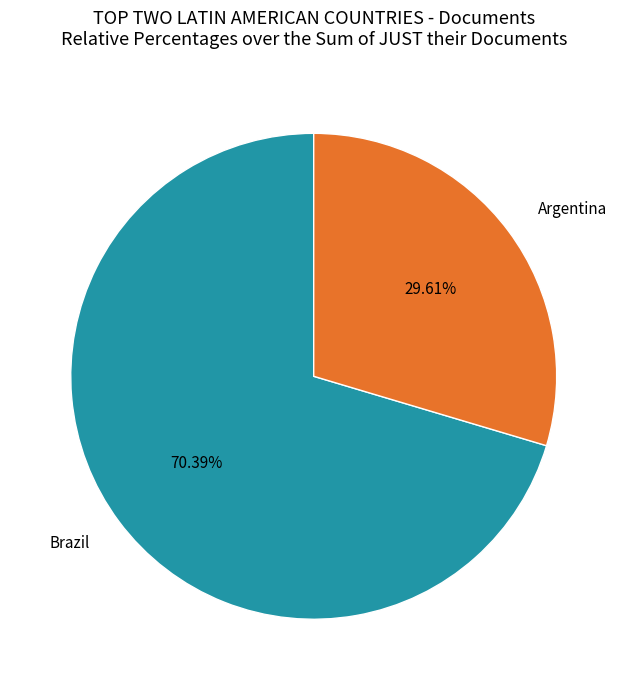

Which slice is the smallest?

Argentina